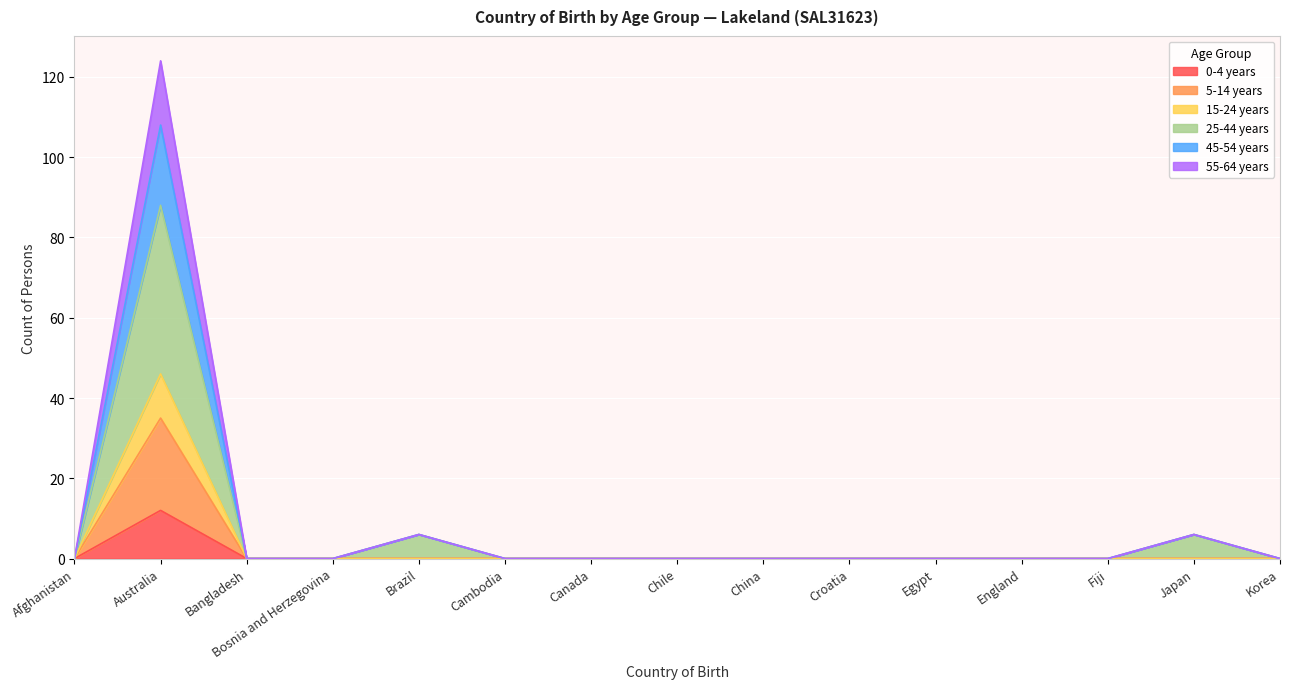

At which label does 25-44 years reach its minimum?

Afghanistan